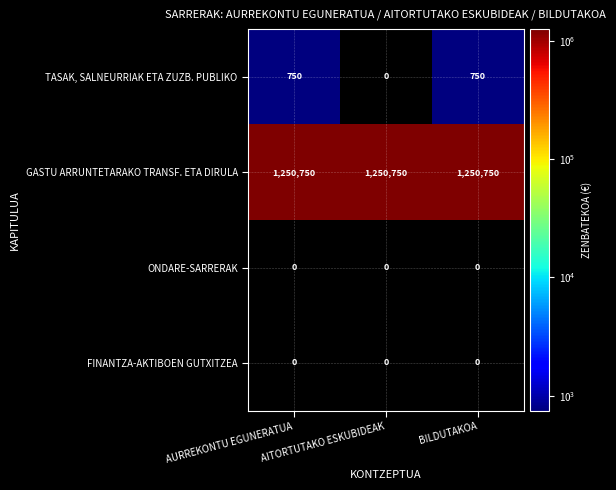

What is the total value across all series at AITORTUTAKO ESKUBIDEAK?

1250750